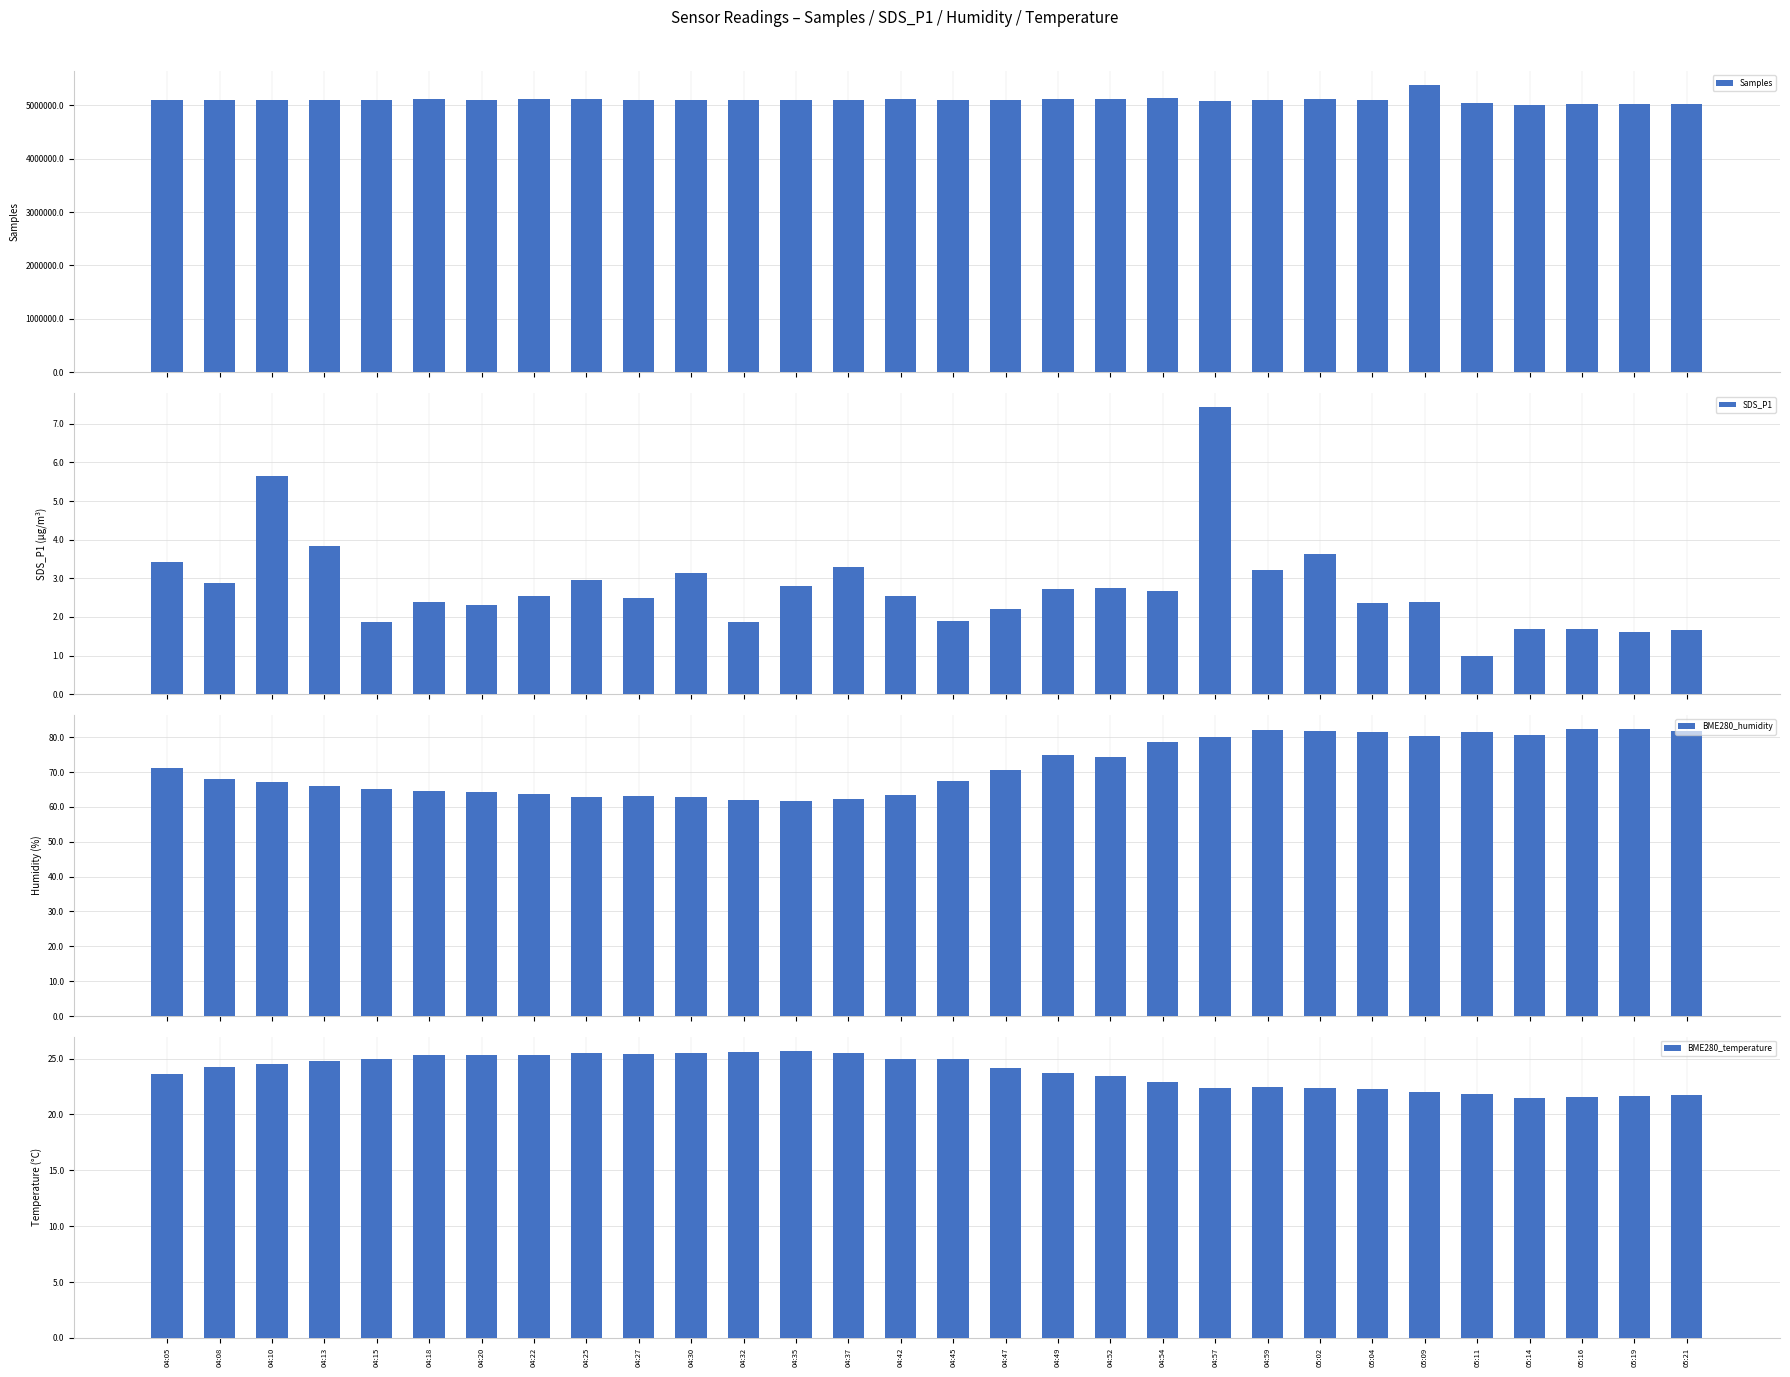

Rank the series at 04:20 from lowest to highest value.

SDS_P1, BME280_temperature, BME280_humidity, Samples